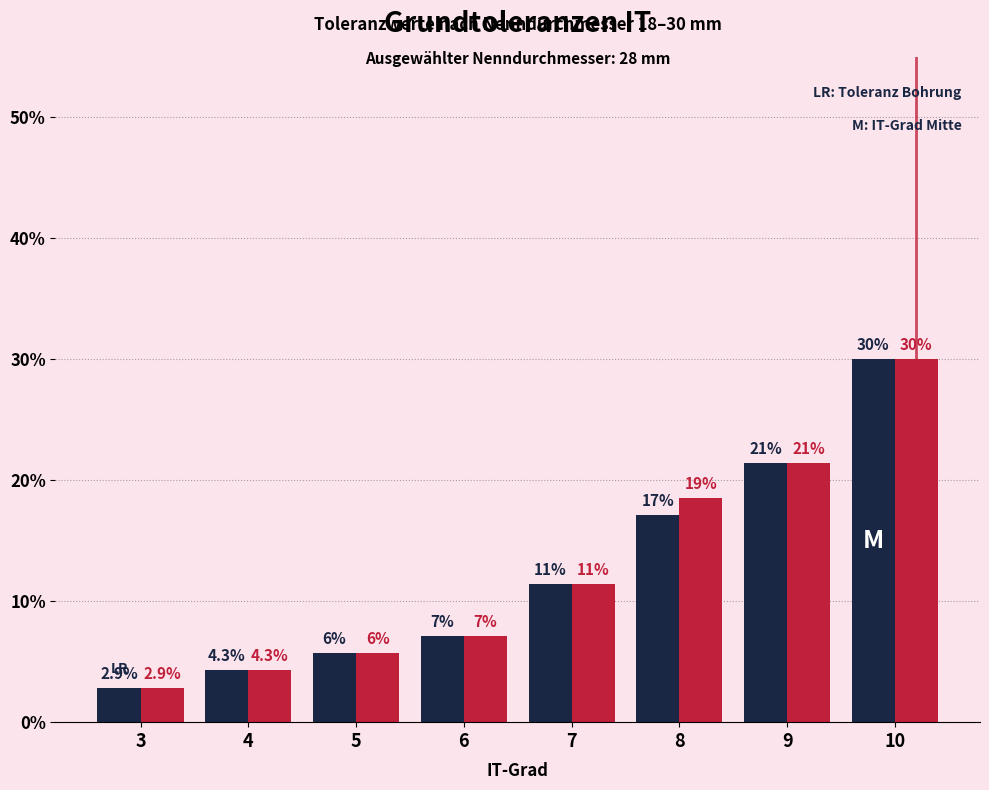

True or false: Toleranz Welle (IT) has a value of 5.7 at 5.

True